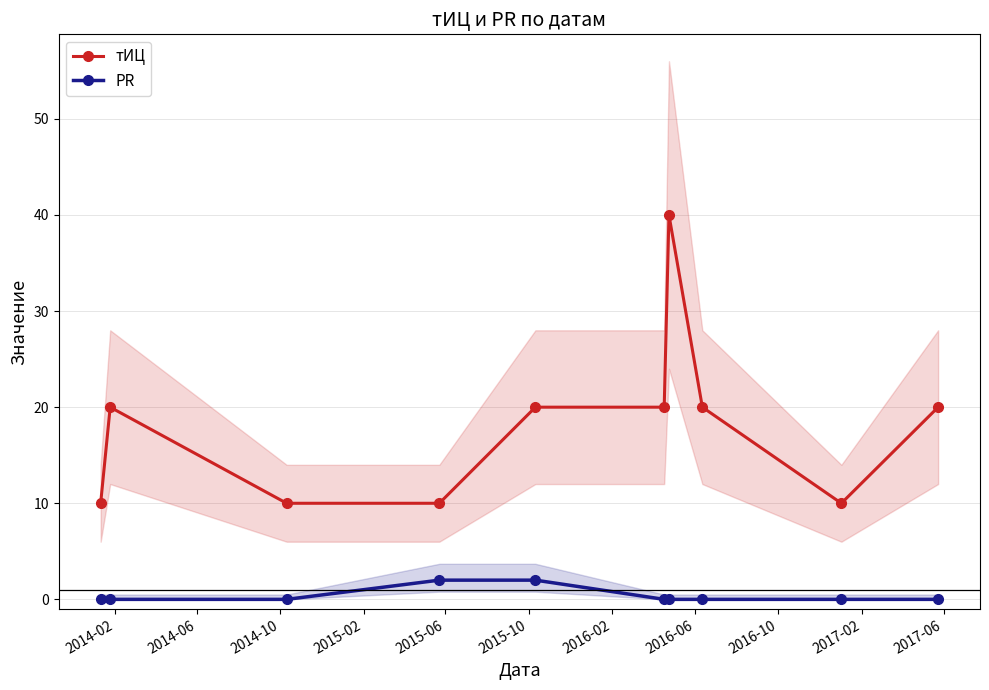

What is the value of the тИЦ point at the 7th from the left?

40